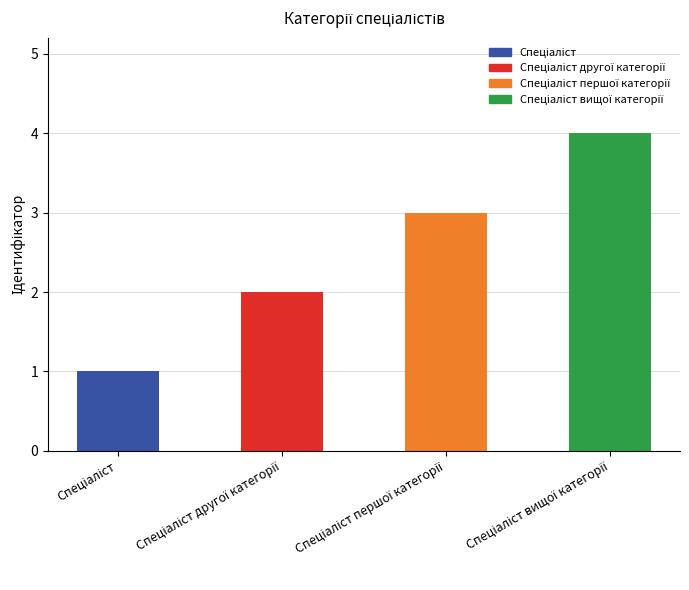

What is the greatest value displayed?

4